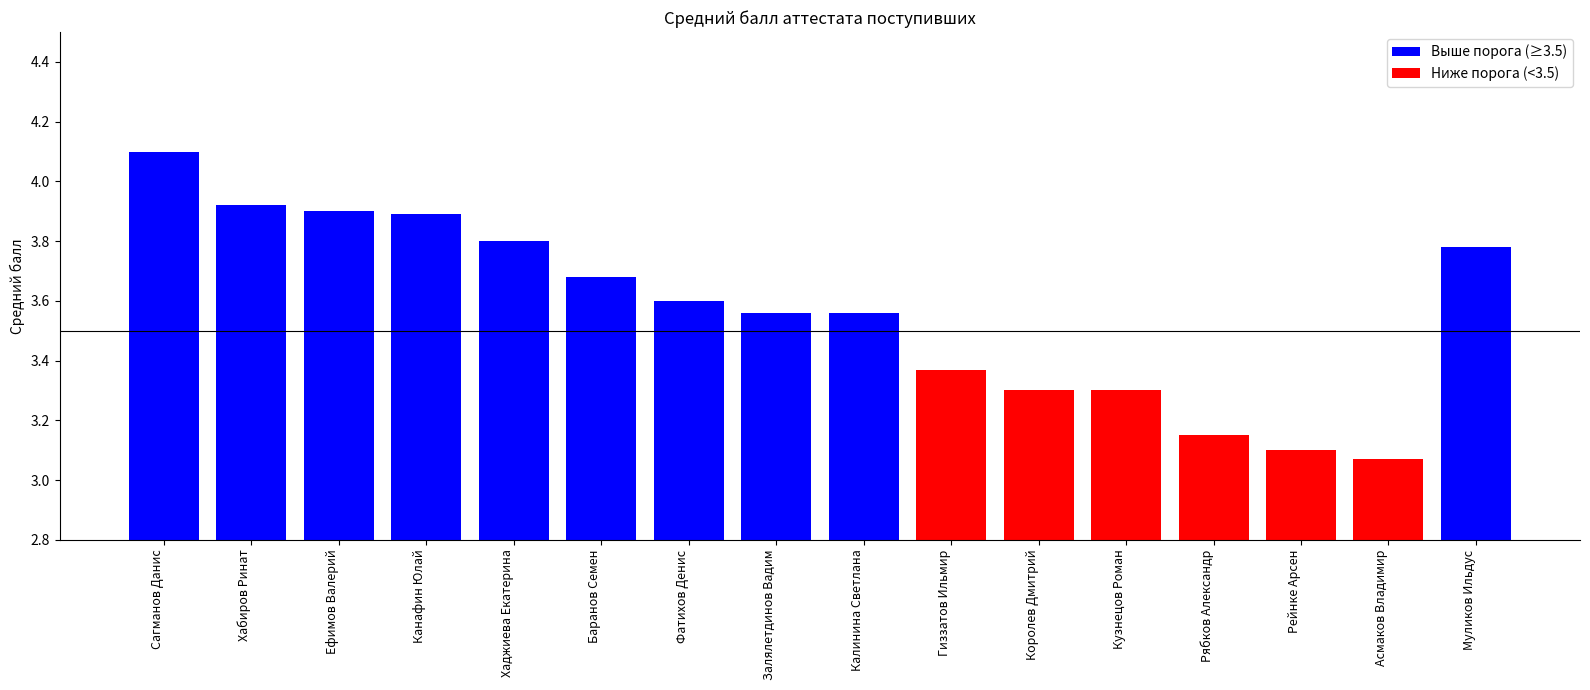

What is the label of the 11th bar from the left?

Королев Дмитрий